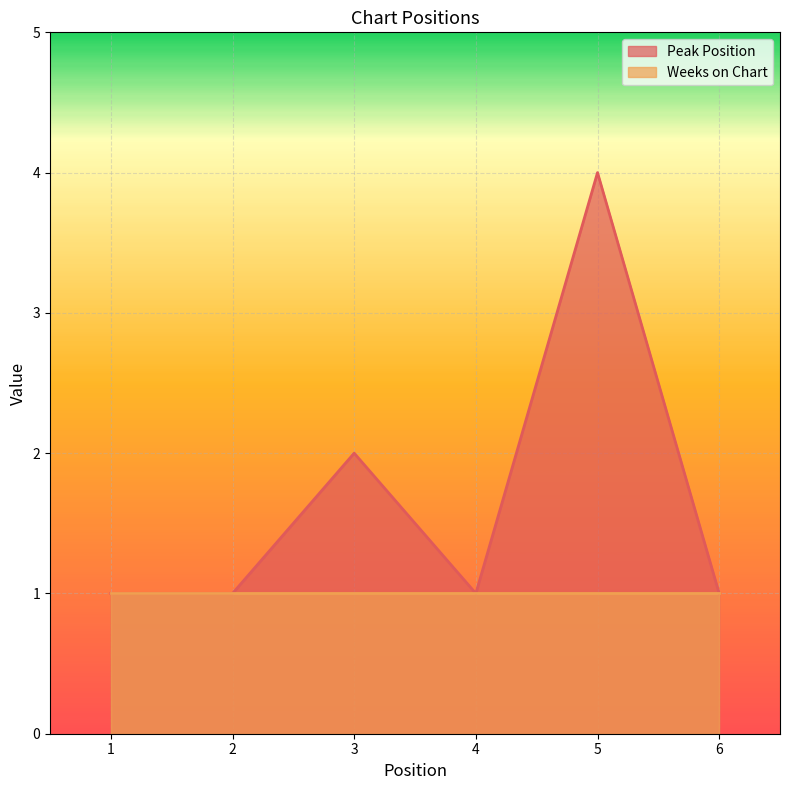

At which category does the data reach its first local valley?

4